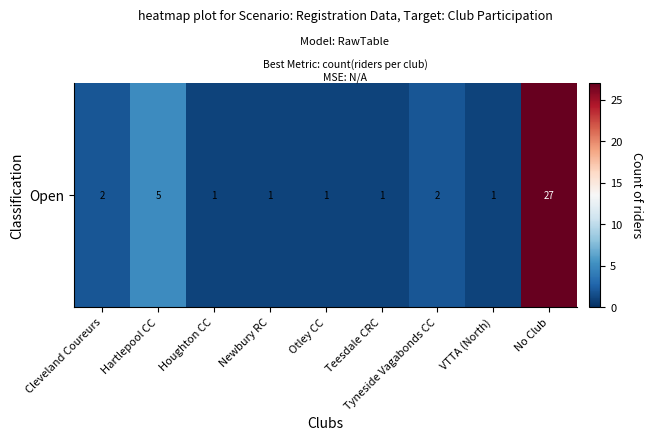

List the labels in order of value, largest first.

No Club, Hartlepool CC, Cleveland Coureurs, Tyneside Vagabonds CC, Houghton CC, Newbury RC, Otley CC, Teesdale CRC, VTTA (North)